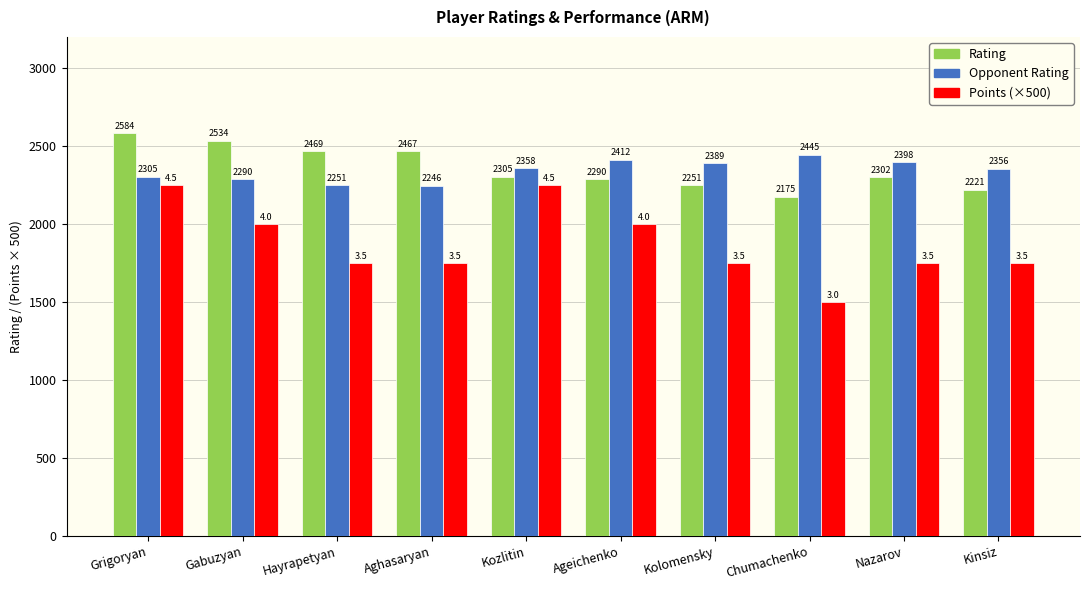

Does the chart contain any negative values?

No